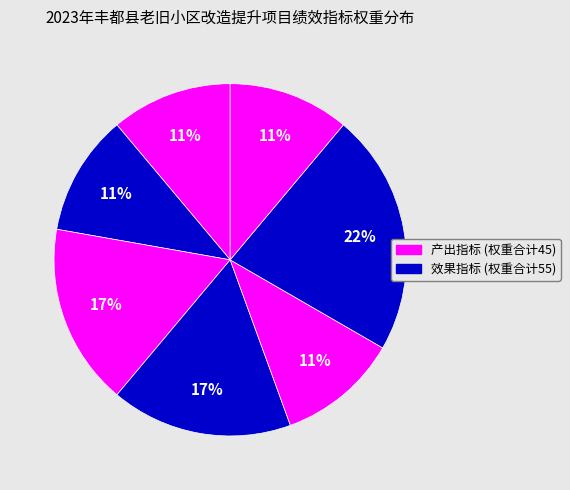

To the nearest percent, what is the average slice percentage?

14%